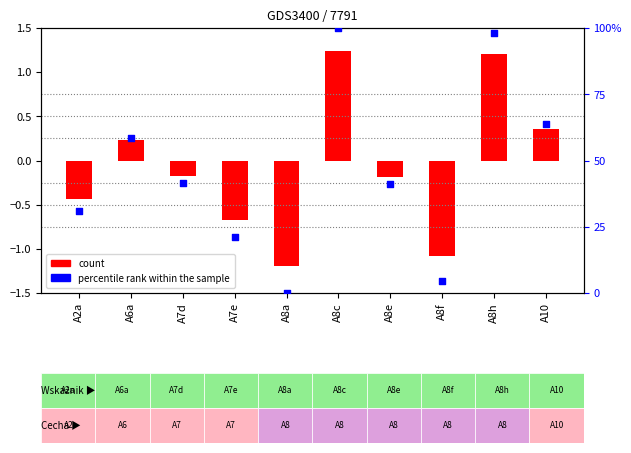

Which series contains the highest Y value?

percentile rank within the sample